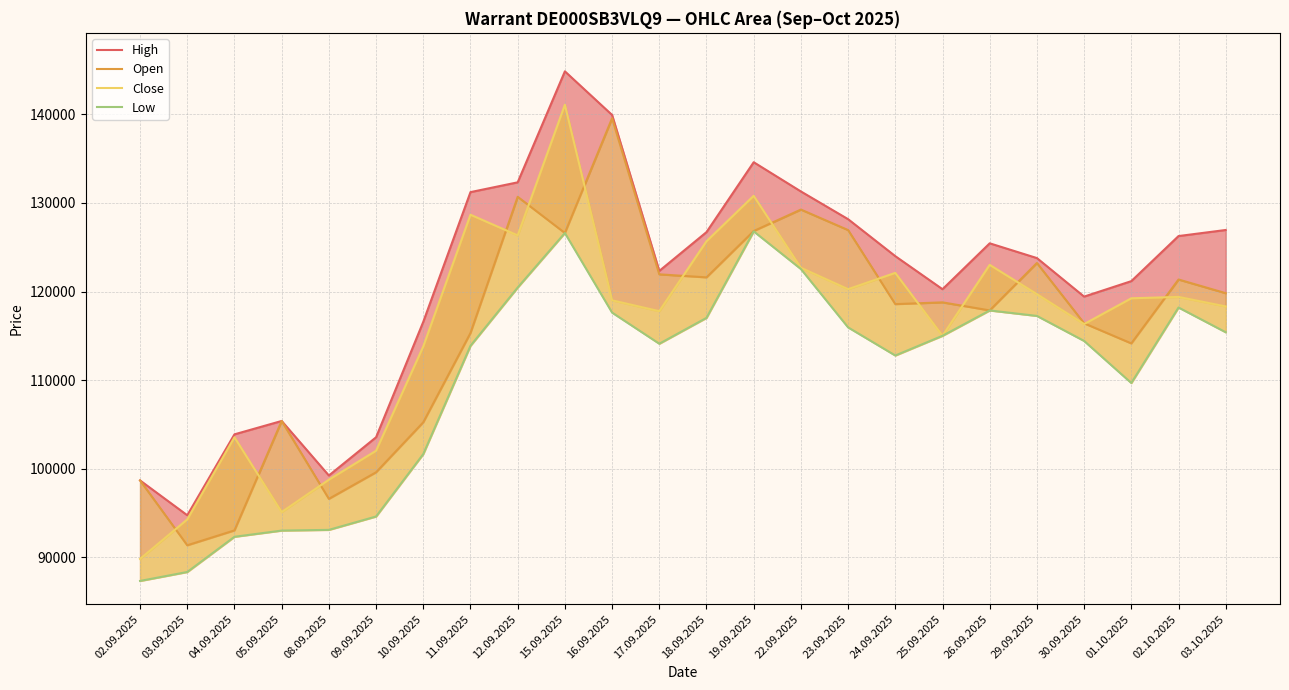

What is the value of the Close point at the 23rd from the left?

119395